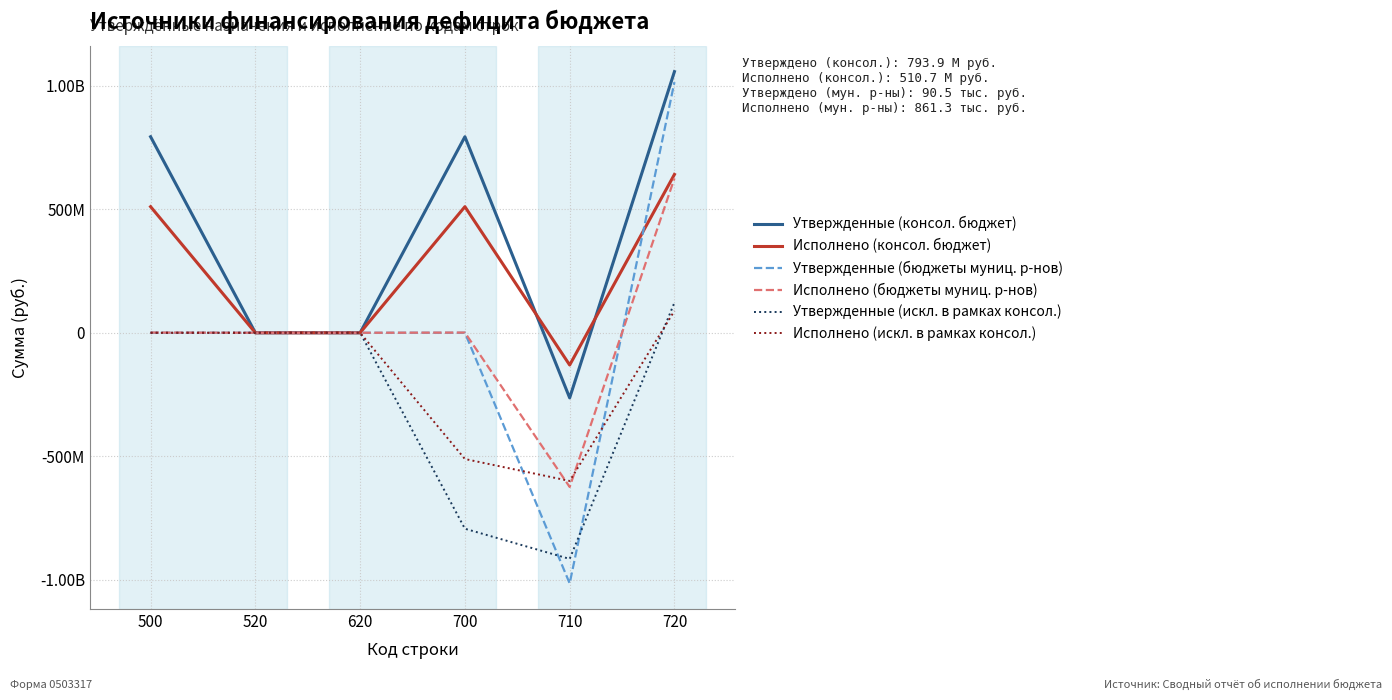

At which label is Утвержденные (искл. в рамках консол.) closest to -396786504?

500